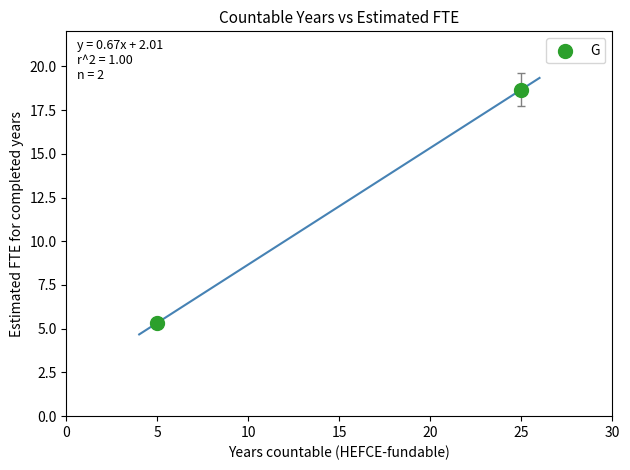

What is the average X value?

15.0